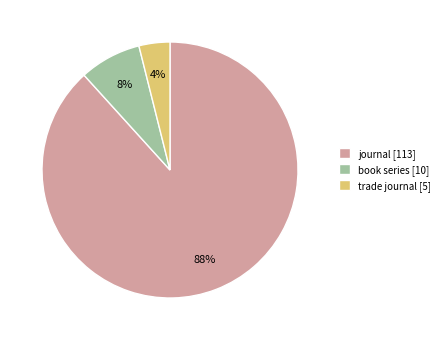

Rank the categories by value from lowest to highest.

trade journal, book series, journal